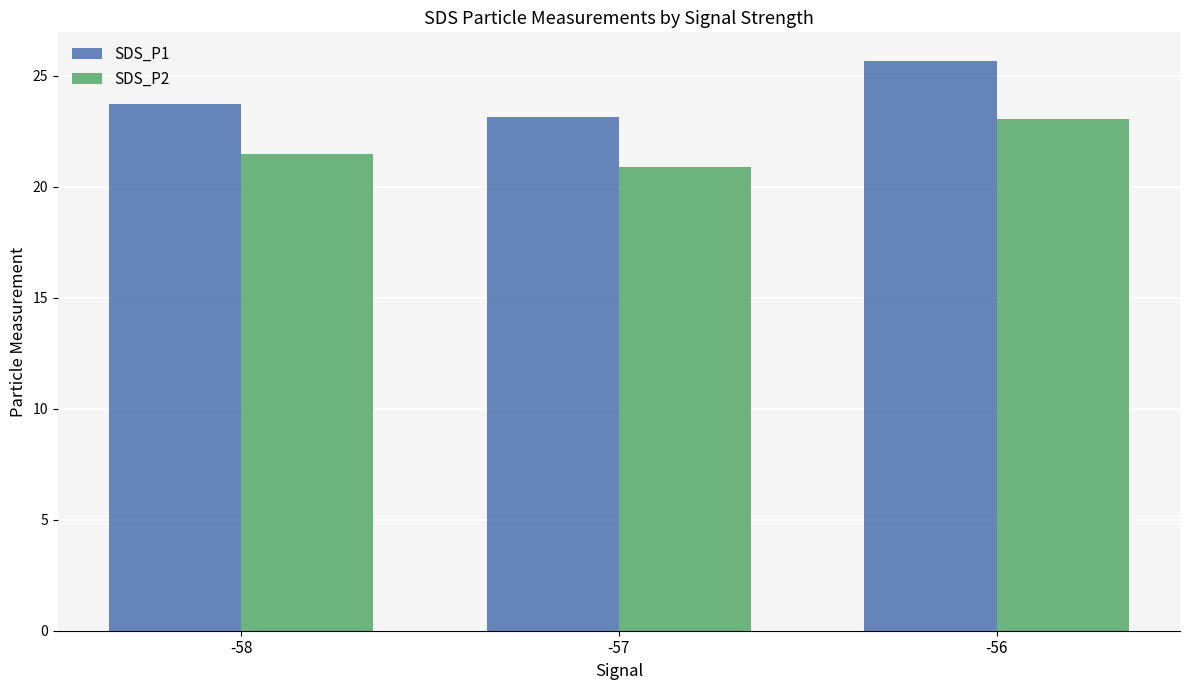

What is the sum of the SDS_P2 values at -57 and -58?

42.3